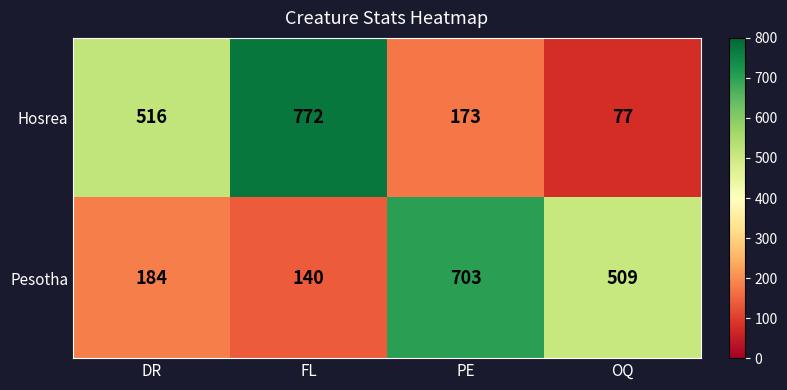

What is the difference between the highest and lowest values at PE?

530